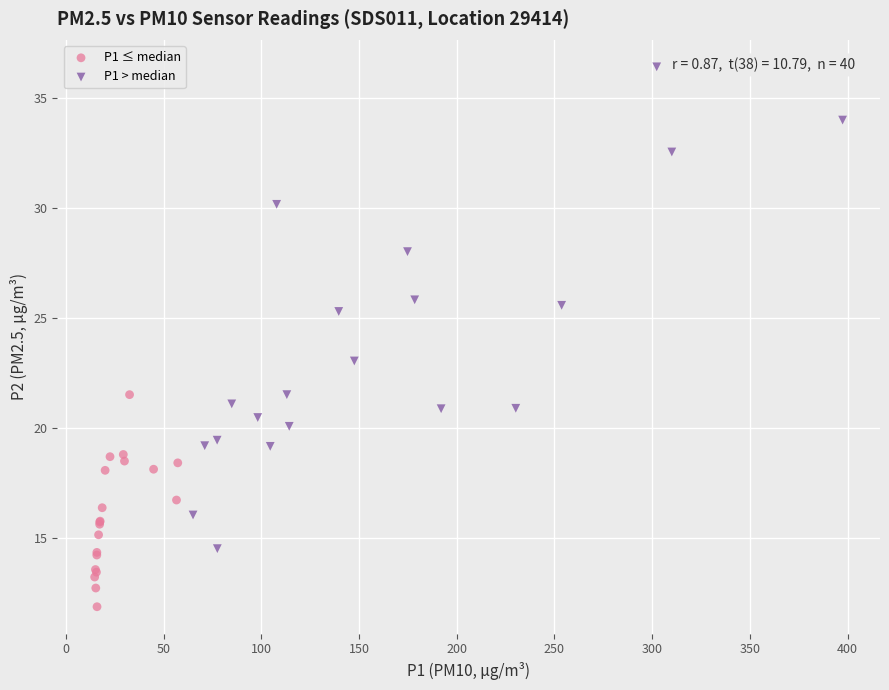

Which series has the widest spread of Y values?

P1 > median